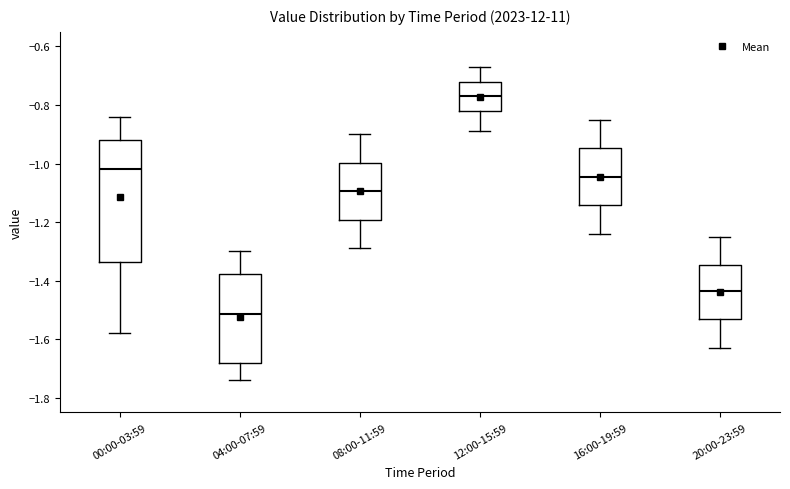

Which box is the tallest, from its lower edge to its upper edge?

00:00-03:59